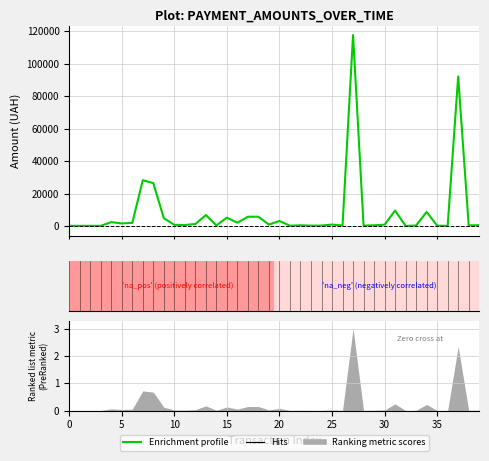

Is it true that the value at 11 is 577.4?

True